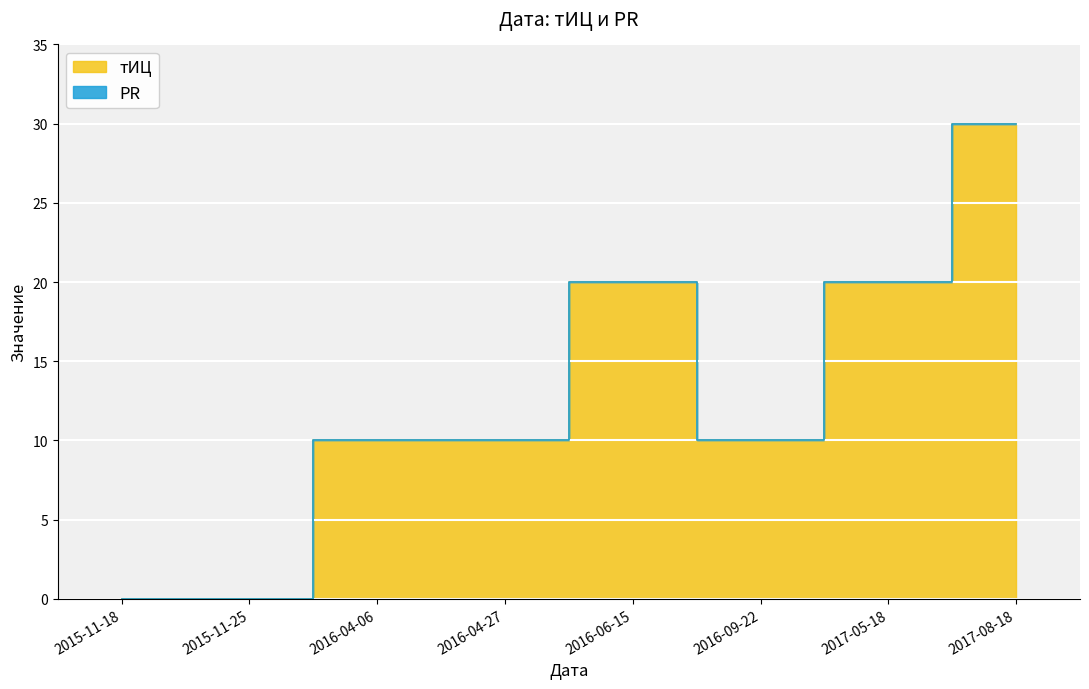

Where is the first local minimum?

2016-09-22